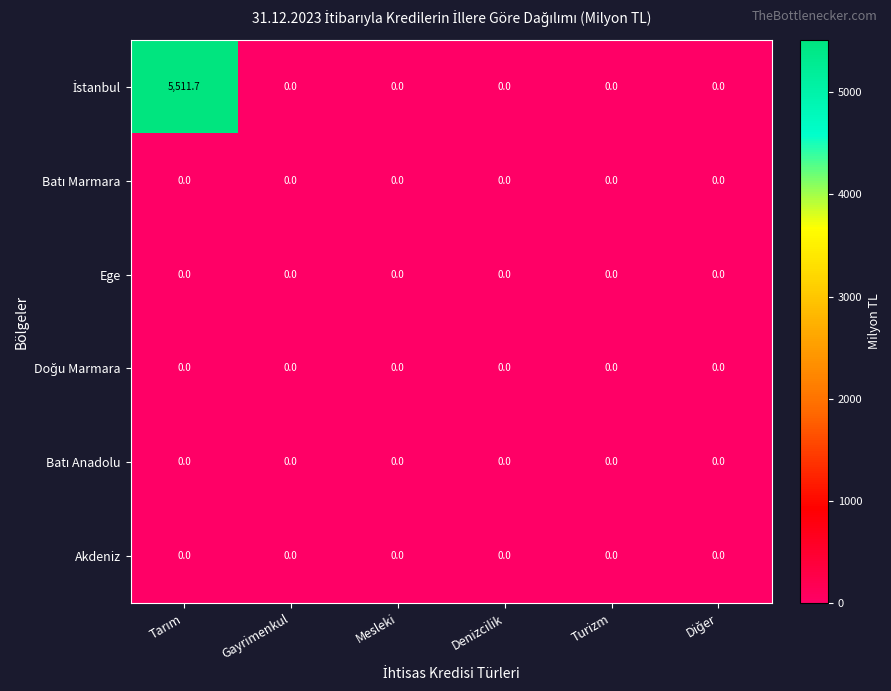

What is the maximum value shown in the chart?

5511.7